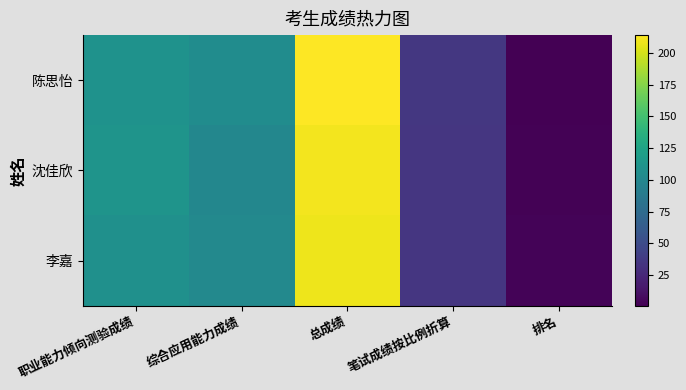

Between 笔试成绩按比例折算 and 排名, which series saw the biggest shift?

陈思怡